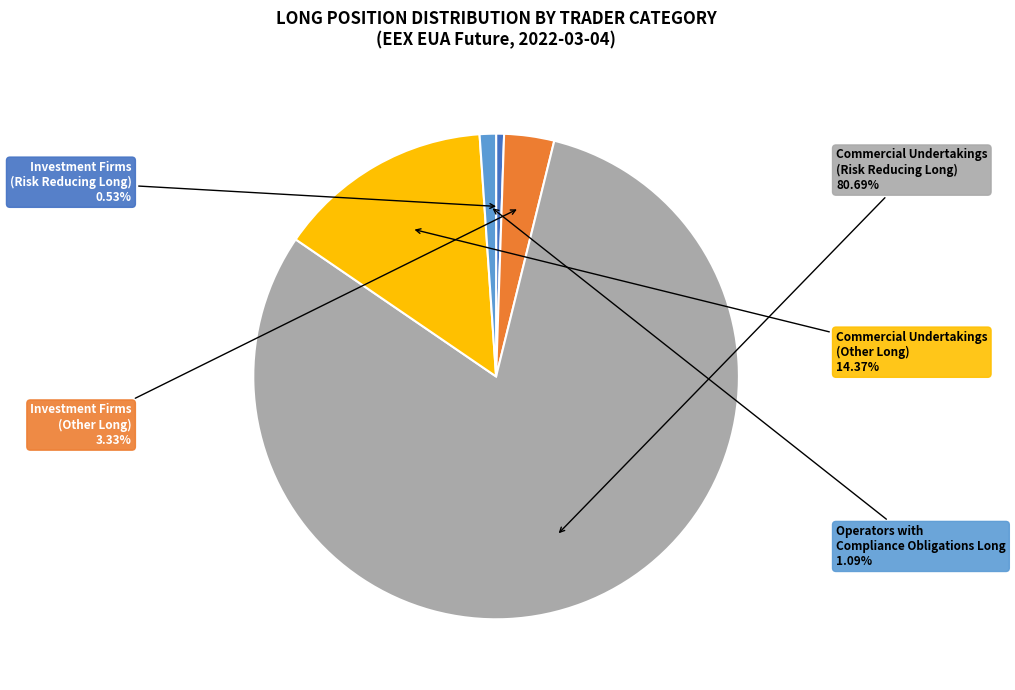

Is the sum of Commercial Undertakings (Risk Reducing Long) and Commercial Undertakings (Other Long) greater than half?

Yes